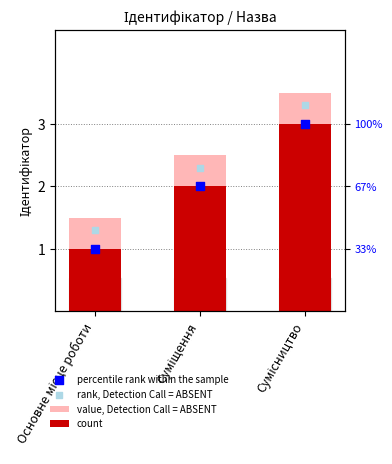

Which series reaches the minimum Y coordinate?

count